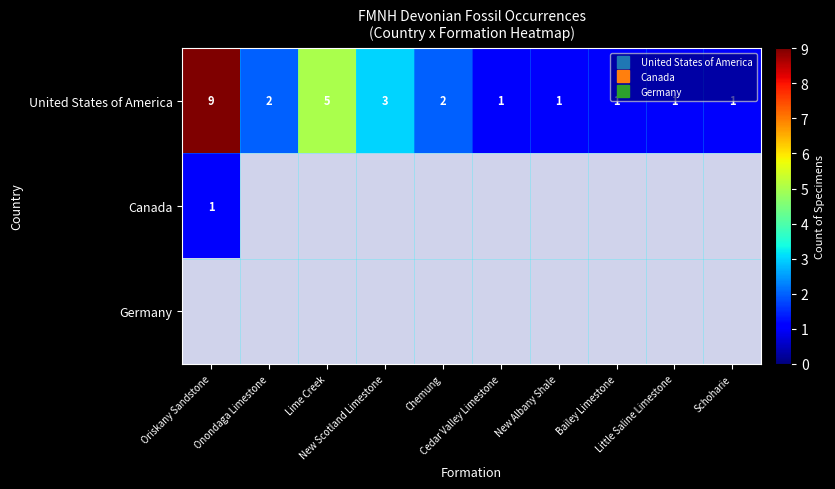

What is the difference between the maximum and minimum values in the Canada series?

1